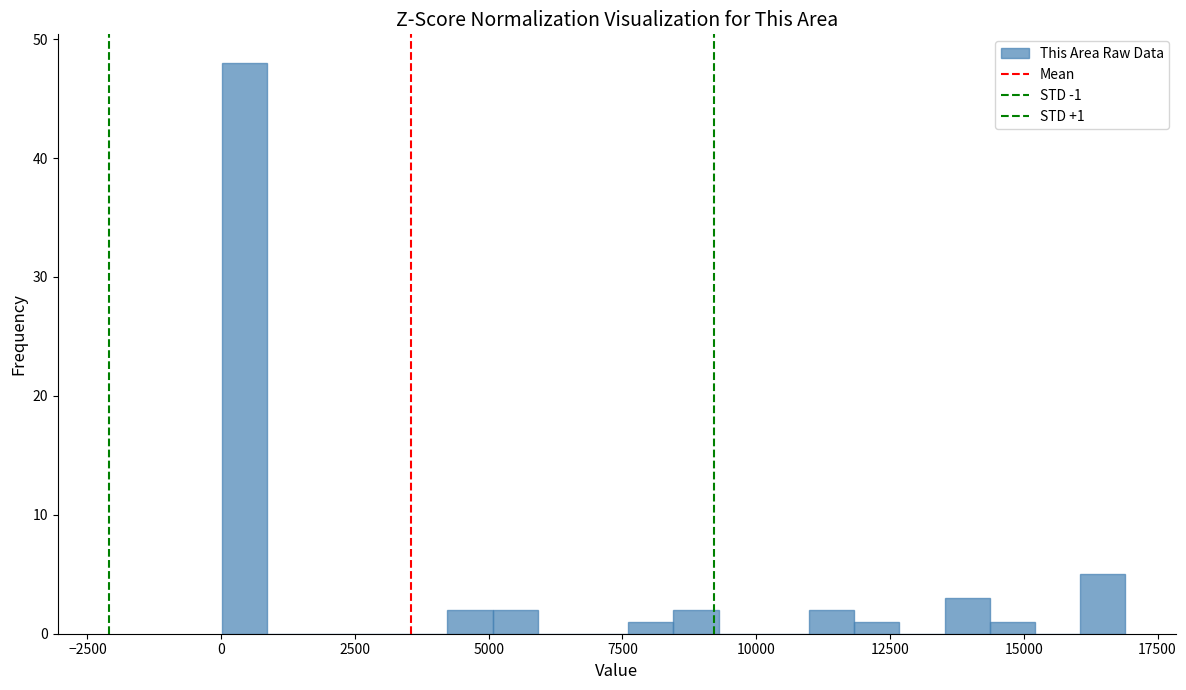

Around what value on the x-axis is the tallest bar? Give the approximate position of its centre, as read against the axis.

500